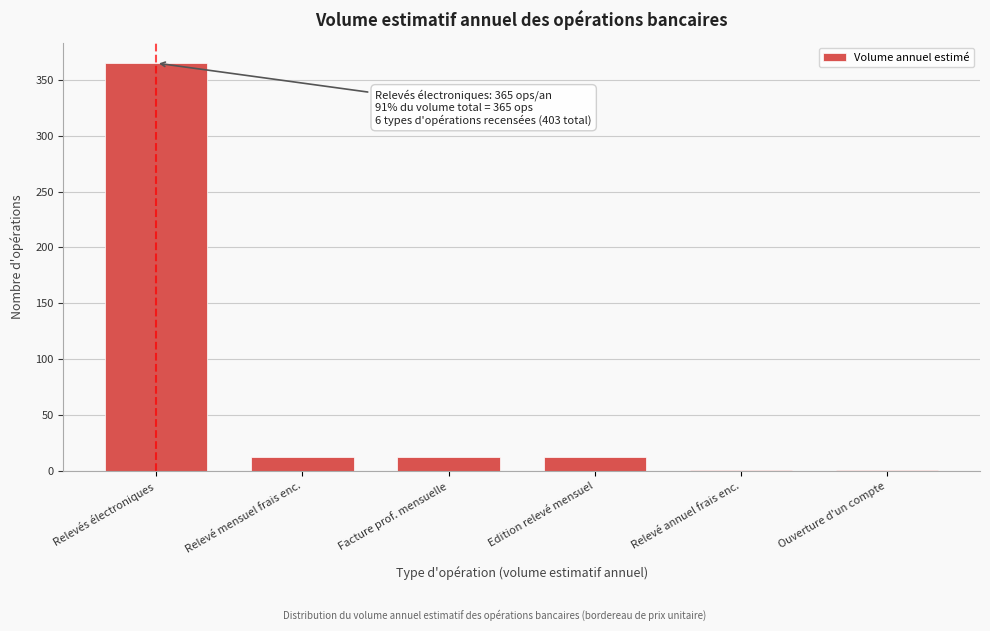

Reading left to right, extract all data points from this chart.

Relevés électroniques=365	Relevé mensuel frais enc.=12	Facture prof. mensuelle=12	Edition relevé mensuel=12	Relevé annuel frais enc.=1	Ouverture d'un compte=1